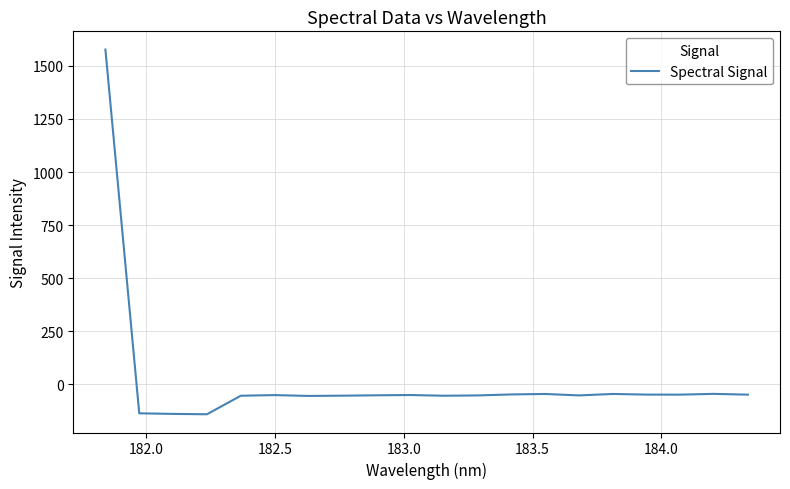

What is the average value?

18.4